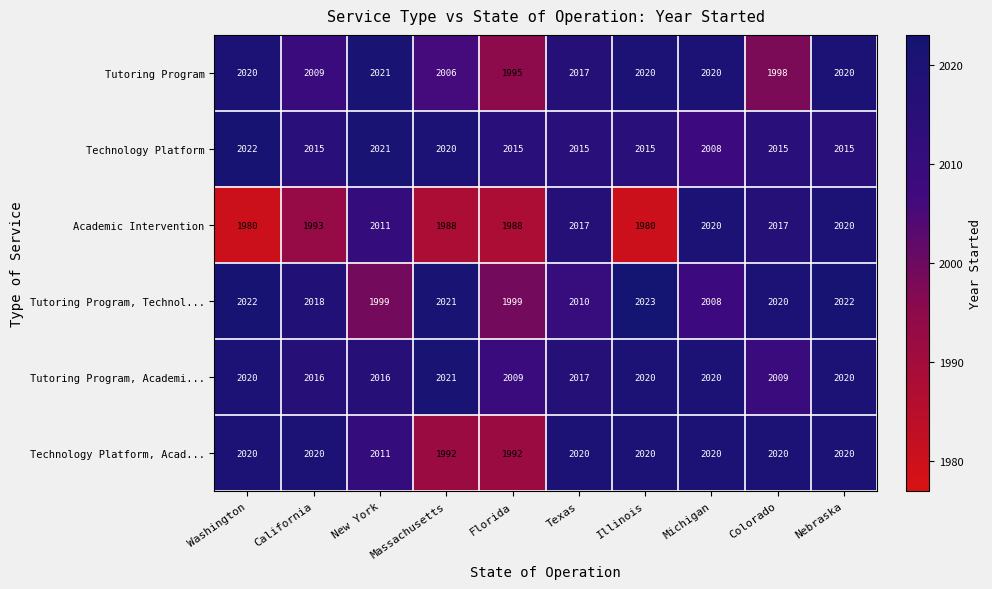

The Tutoring Program, Academi... series shows 2020 at Illinois. True or false?

True